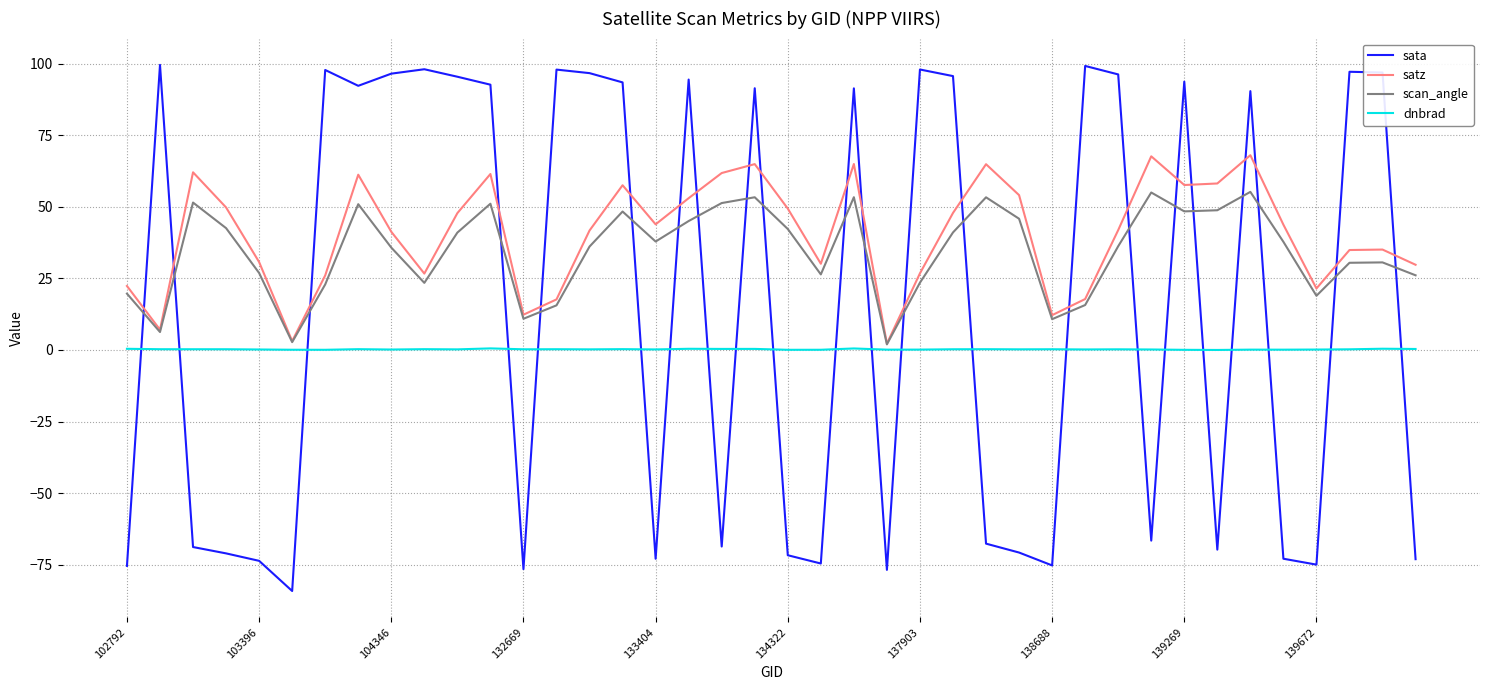

In satz, how many points are lower than both neighbors (excluding endpoints)?

10